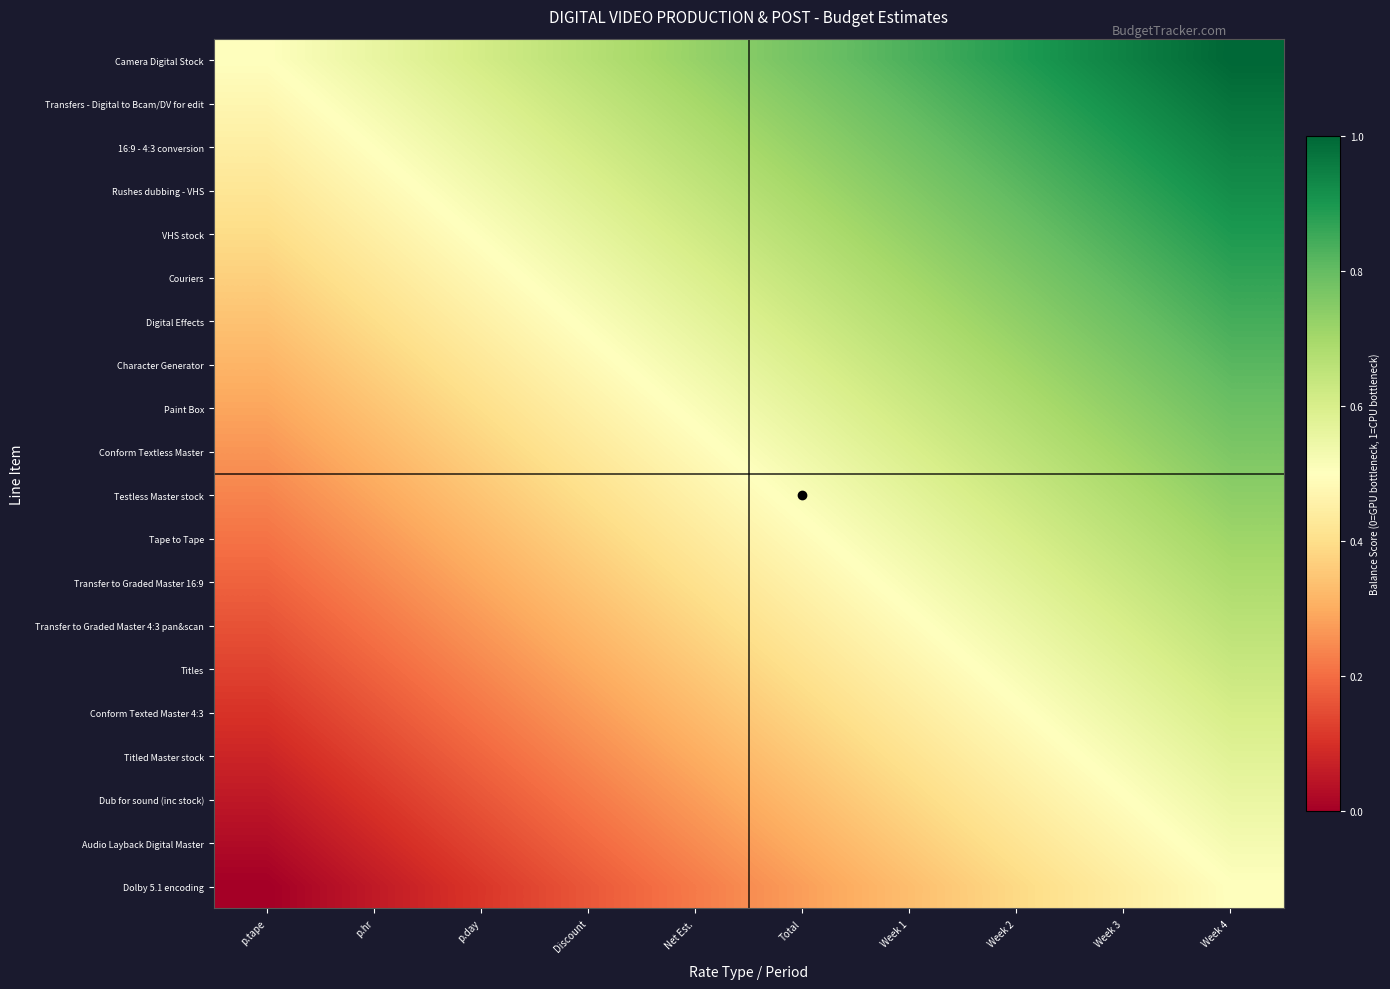

Reading left to right, what are all the values shown in this chart?

Camera Digital Stock: p.tape=0.5	p.hr=0.6	p.day=0.6	Discount=0.7	Net Est.=0.7	Total=0.8	Week 1=0.8	Week 2=0.9	Week 3=0.9	Week 4=1.0
Transfers - Digital to Bcam/DV for edit: p.tape=0.5	p.hr=0.5	p.day=0.6	Discount=0.6	Net Est.=0.7	Total=0.8	Week 1=0.8	Week 2=0.9	Week 3=0.9	Week 4=1.0
16:9 - 4:3 conversion: p.tape=0.4	p.hr=0.5	p.day=0.6	Discount=0.6	Net Est.=0.7	Total=0.7	Week 1=0.8	Week 2=0.8	Week 3=0.9	Week 4=0.9
Rushes dubbing - VHS: p.tape=0.4	p.hr=0.5	p.day=0.5	Discount=0.6	Net Est.=0.6	Total=0.7	Week 1=0.8	Week 2=0.8	Week 3=0.9	Week 4=0.9
VHS stock: p.tape=0.4	p.hr=0.5	p.day=0.5	Discount=0.6	Net Est.=0.6	Total=0.7	Week 1=0.7	Week 2=0.8	Week 3=0.8	Week 4=0.9
Couriers: p.tape=0.4	p.hr=0.4	p.day=0.5	Discount=0.5	Net Est.=0.6	Total=0.6	Week 1=0.7	Week 2=0.8	Week 3=0.8	Week 4=0.9
Digital Effects: p.tape=0.3	p.hr=0.4	p.day=0.5	Discount=0.5	Net Est.=0.6	Total=0.6	Week 1=0.7	Week 2=0.7	Week 3=0.8	Week 4=0.8
Character Generator: p.tape=0.3	p.hr=0.4	p.day=0.4	Discount=0.5	Net Est.=0.5	Total=0.6	Week 1=0.6	Week 2=0.7	Week 3=0.8	Week 4=0.8
Paint Box: p.tape=0.3	p.hr=0.3	p.day=0.4	Discount=0.5	Net Est.=0.5	Total=0.6	Week 1=0.6	Week 2=0.7	Week 3=0.7	Week 4=0.8
Conform Textless Master: p.tape=0.3	p.hr=0.3	p.day=0.4	Discount=0.4	Net Est.=0.5	Total=0.5	Week 1=0.6	Week 2=0.7	Week 3=0.7	Week 4=0.8
Testless Master stock: p.tape=0.2	p.hr=0.3	p.day=0.3	Discount=0.4	Net Est.=0.5	Total=0.5	Week 1=0.6	Week 2=0.6	Week 3=0.7	Week 4=0.7
Tape to Tape: p.tape=0.2	p.hr=0.3	p.day=0.3	Discount=0.4	Net Est.=0.4	Total=0.5	Week 1=0.5	Week 2=0.6	Week 3=0.7	Week 4=0.7
Transfer to Graded Master 16:9: p.tape=0.2	p.hr=0.2	p.day=0.3	Discount=0.4	Net Est.=0.4	Total=0.5	Week 1=0.5	Week 2=0.6	Week 3=0.6	Week 4=0.7
Transfer to Graded Master 4:3 pan&scan: p.tape=0.2	p.hr=0.2	p.day=0.3	Discount=0.3	Net Est.=0.4	Total=0.4	Week 1=0.5	Week 2=0.5	Week 3=0.6	Week 4=0.7
Titles: p.tape=0.1	p.hr=0.2	p.day=0.2	Discount=0.3	Net Est.=0.4	Total=0.4	Week 1=0.5	Week 2=0.5	Week 3=0.6	Week 4=0.6
Conform Texted Master 4:3: p.tape=0.1	p.hr=0.2	p.day=0.2	Discount=0.3	Net Est.=0.3	Total=0.4	Week 1=0.4	Week 2=0.5	Week 3=0.5	Week 4=0.6
Titled Master stock: p.tape=0.1	p.hr=0.1	p.day=0.2	Discount=0.2	Net Est.=0.3	Total=0.4	Week 1=0.4	Week 2=0.5	Week 3=0.5	Week 4=0.6
Dub for sound (inc stock): p.tape=0.1	p.hr=0.1	p.day=0.2	Discount=0.2	Net Est.=0.3	Total=0.3	Week 1=0.4	Week 2=0.4	Week 3=0.5	Week 4=0.6
Audio Layback Digital Master: p.tape=0.0	p.hr=0.1	p.day=0.1	Discount=0.2	Net Est.=0.2	Total=0.3	Week 1=0.4	Week 2=0.4	Week 3=0.5	Week 4=0.5
Dolby 5.1 encoding: p.tape=0.0	p.hr=0.1	p.day=0.1	Discount=0.2	Net Est.=0.2	Total=0.3	Week 1=0.3	Week 2=0.4	Week 3=0.4	Week 4=0.5